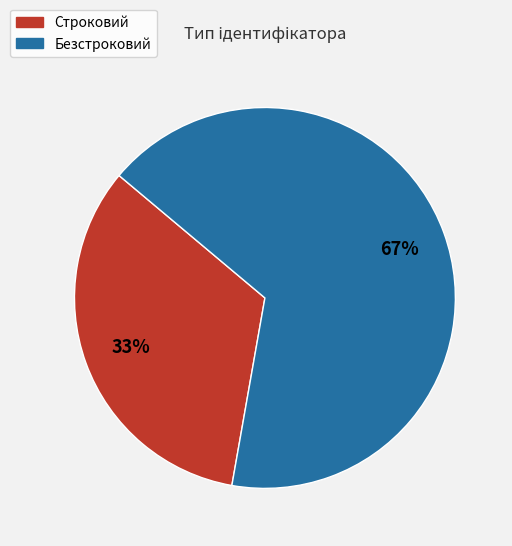

True or false: Безстроковий accounts for 67% of the total.

True